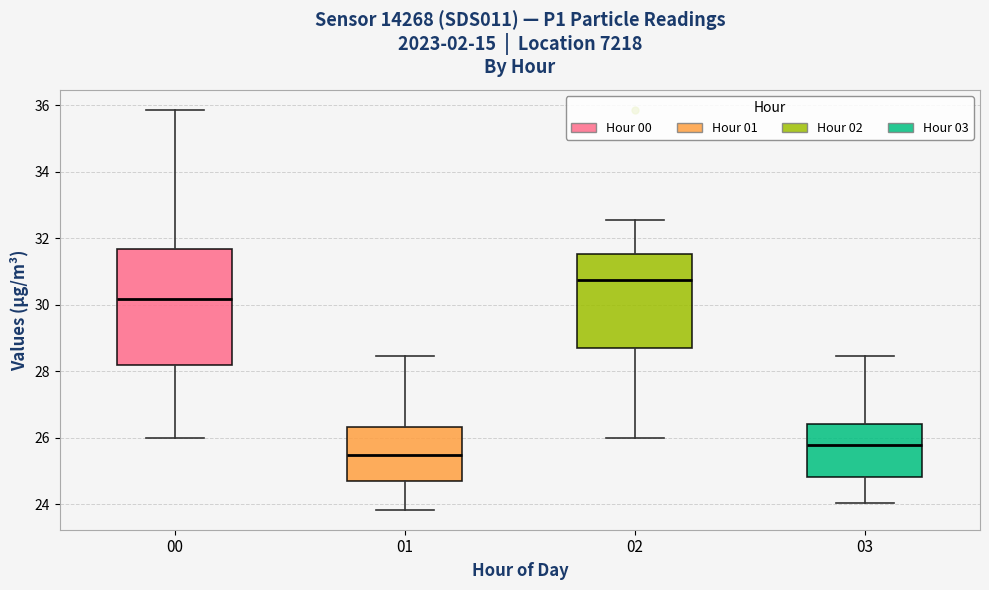

Where does the median line of the box at x = 00 sit on the y-axis? The values are not printed on the chart, so give them approximately, as read against the axis.

30.2